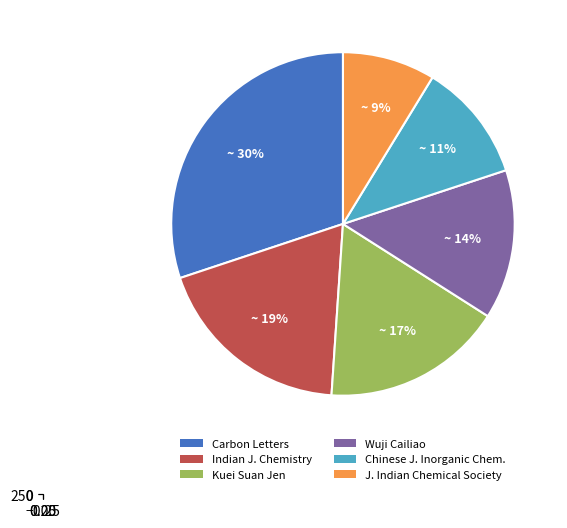

How many slices are in this pie chart?

6